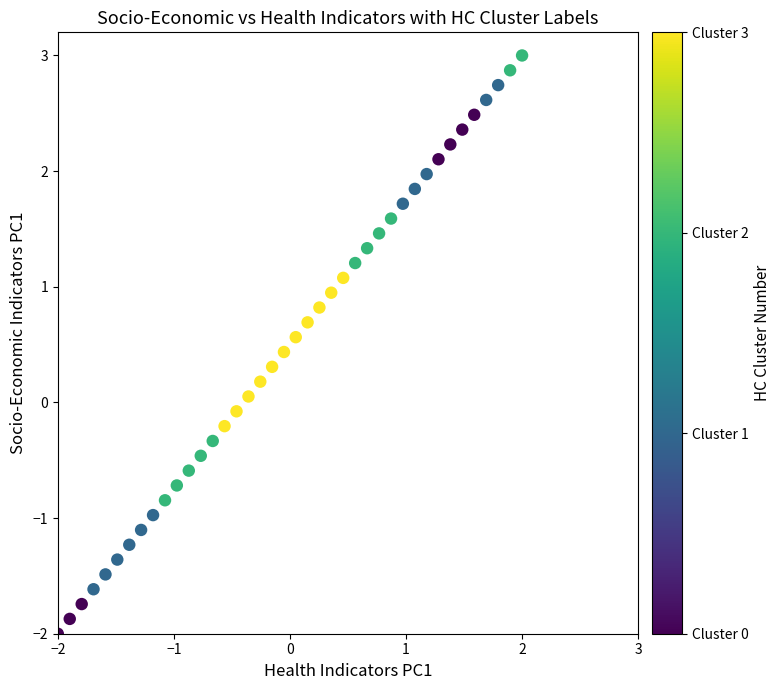

What is the range of Y values (max minus min)?

5.0